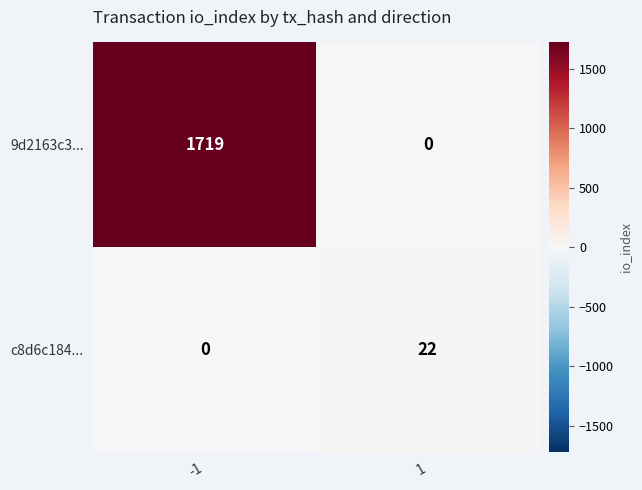

What is the spread (max minus min) of values at -1?

1719